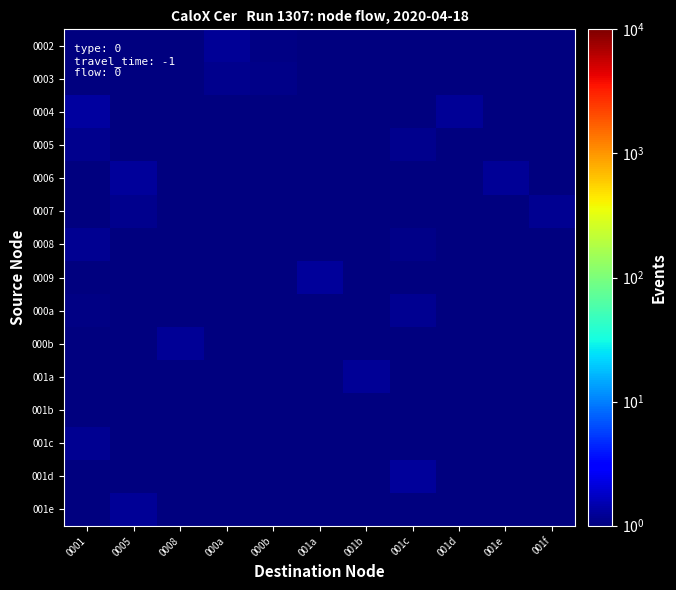

Which has a higher value, 001b or 001c?

001c